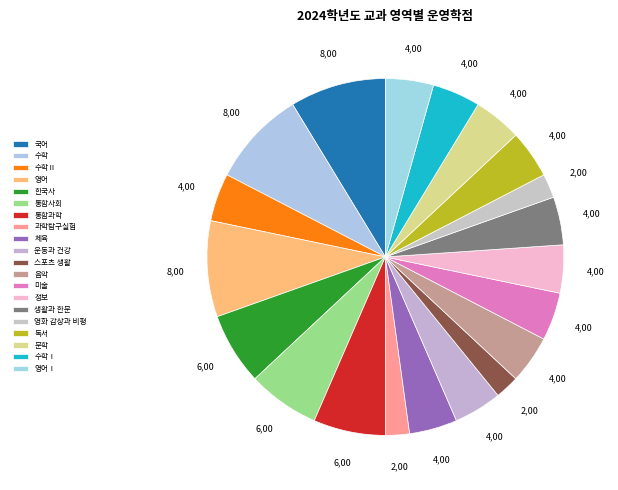

Which category has the biggest portion of the pie?

국어